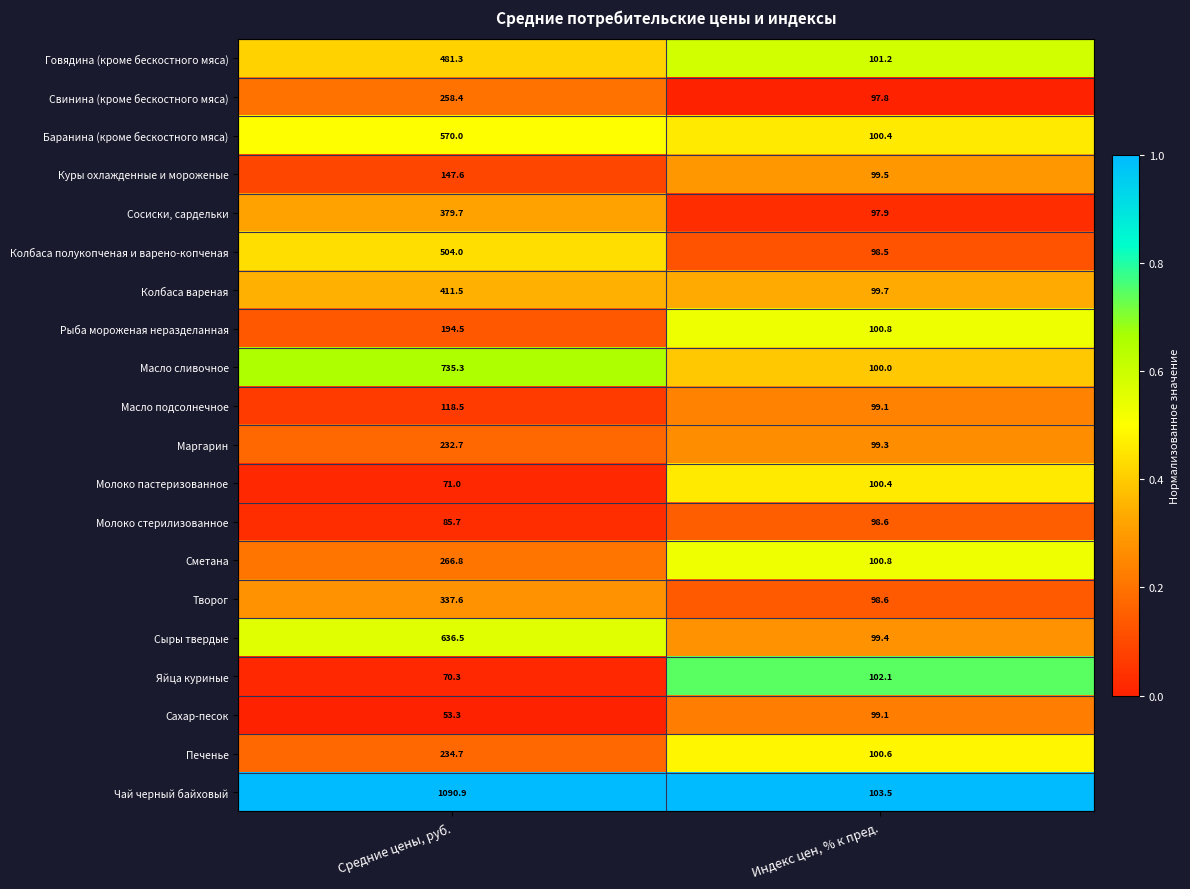

Which series has the largest range (max minus min)?

Чай черный байховый